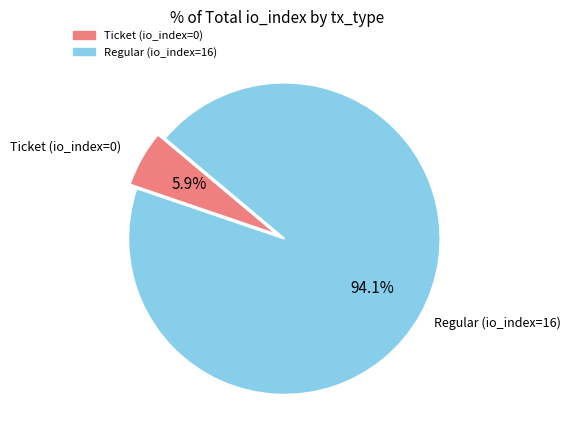

Combined, do Ticket (io_index=0) and Regular (io_index=16) account for over 50%?

Yes